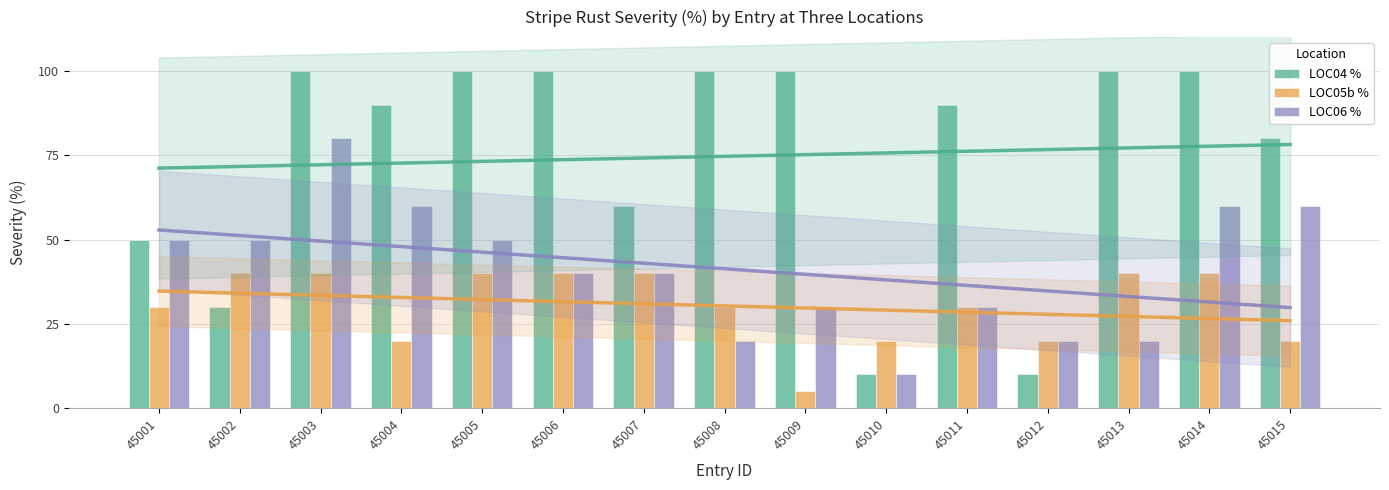

How many categories are shown in the chart?

15